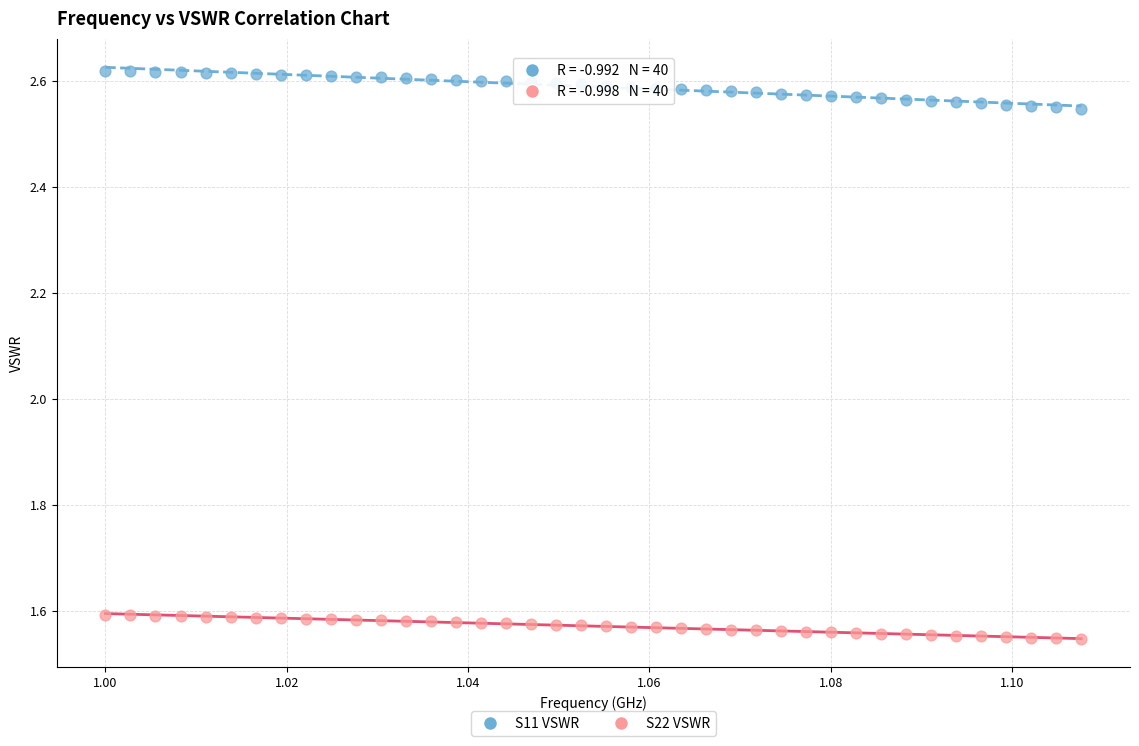

Which series reaches the maximum Y coordinate?

S11 VSWR